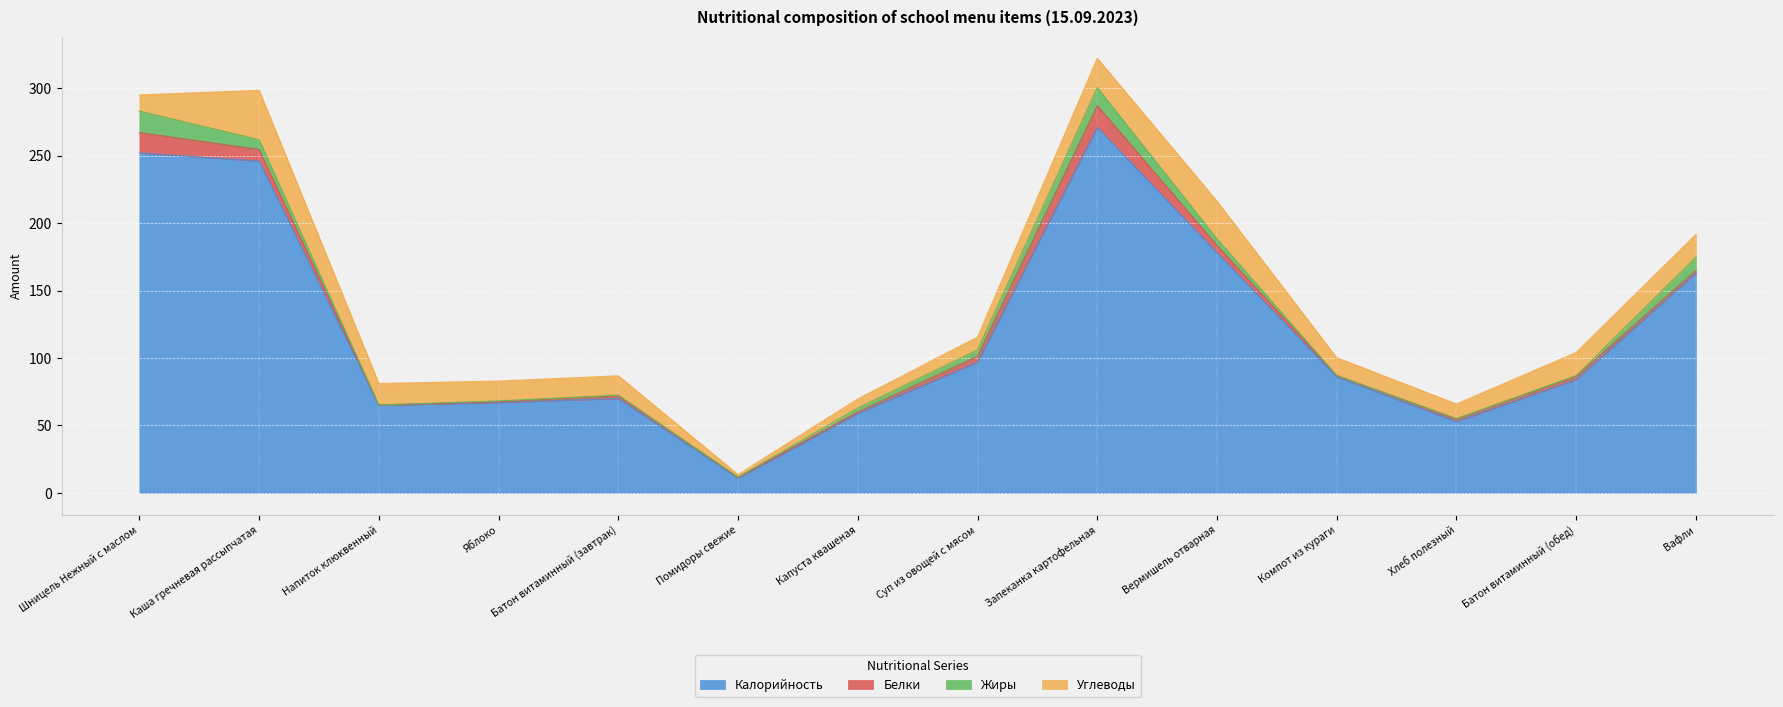

Count the number of data series in this chart.

4